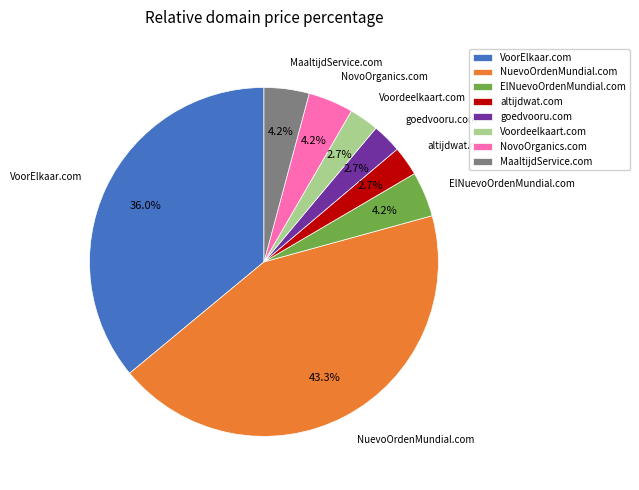

Is NuevoOrdenMundial.com the majority of the pie?

No